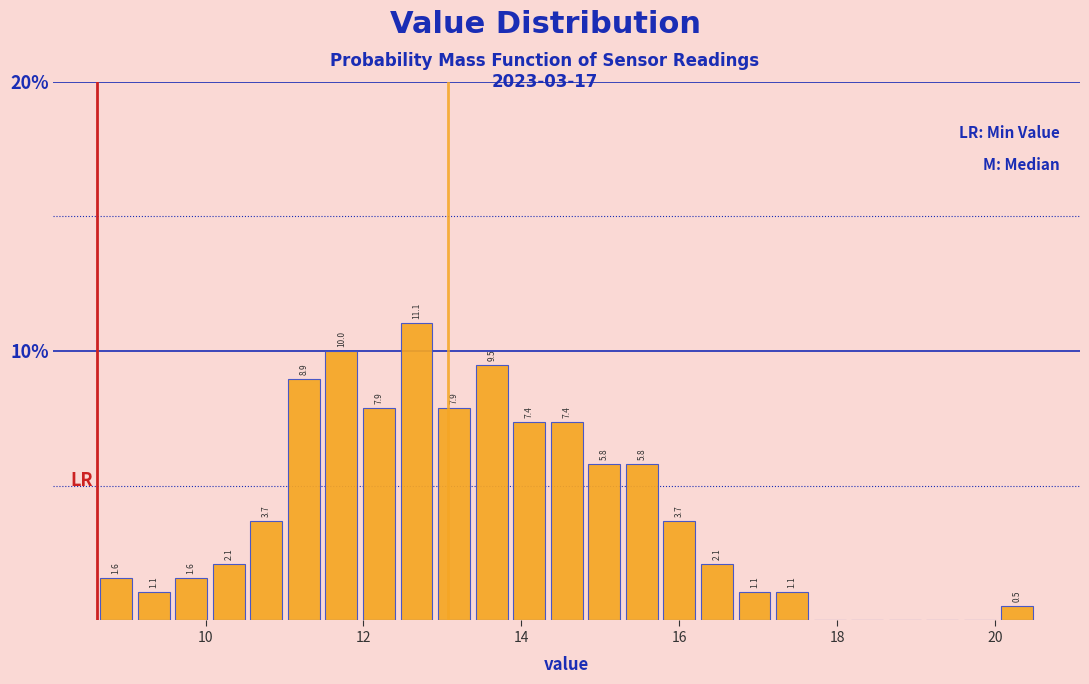

Read against the x-axis, roughly where is the centre of the tallest bar?

12.6